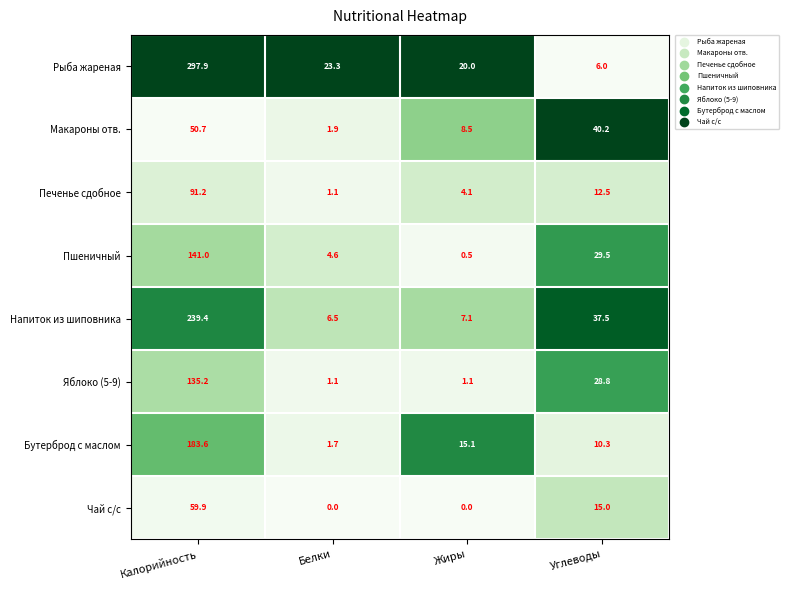

The value of Яблоко (5-9) at Углеводы is 28.8. True or false?

True